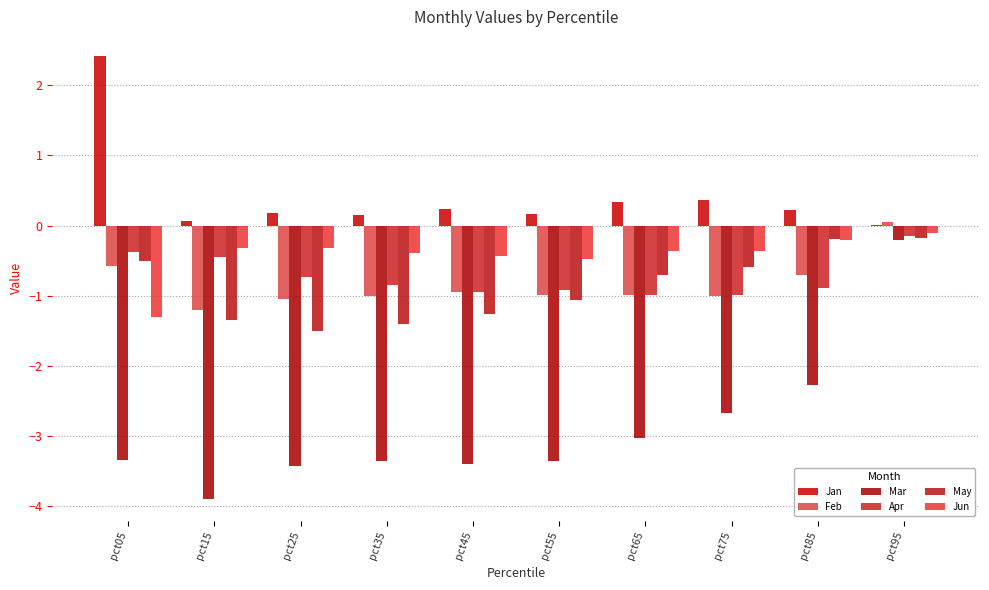

Which category has the highest value in the Feb series?

pct95